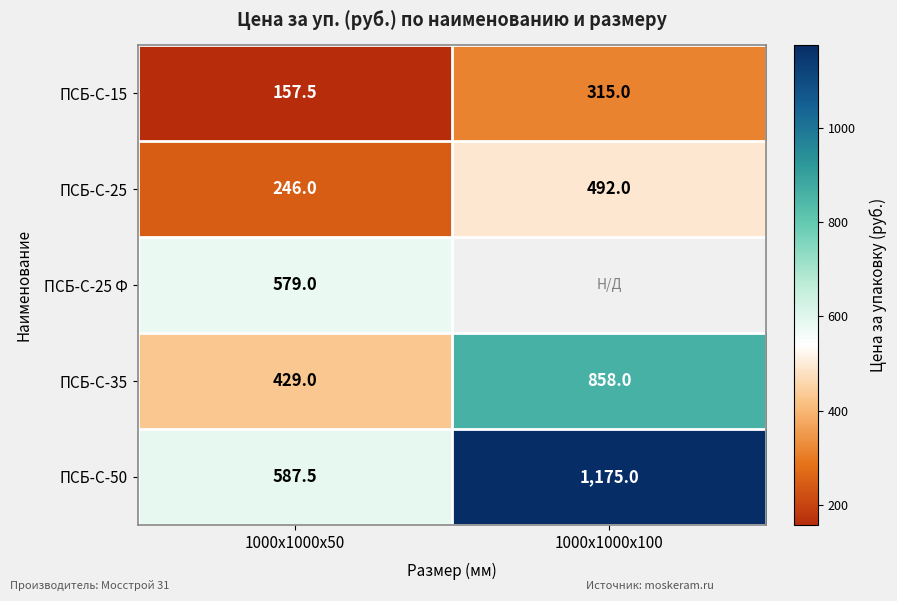

Is the value of ПСБ-С-35 at 1000x1000x100 greater than the value of ПСБ-С-15 at 1000x1000x50?

Yes